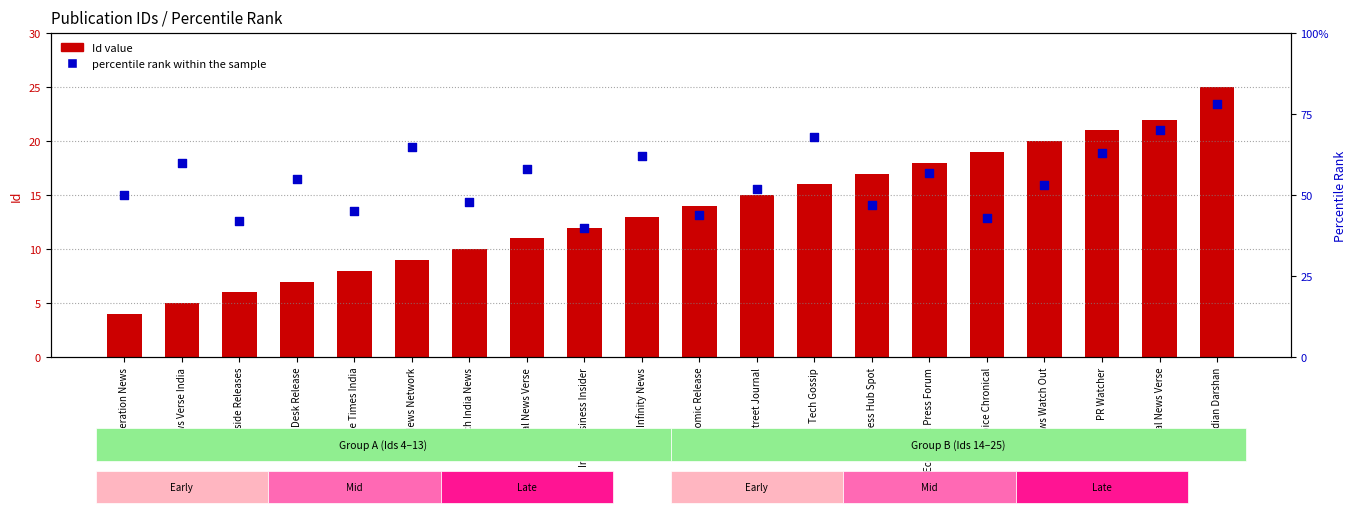

Which series has the largest total across all categories?

Id value